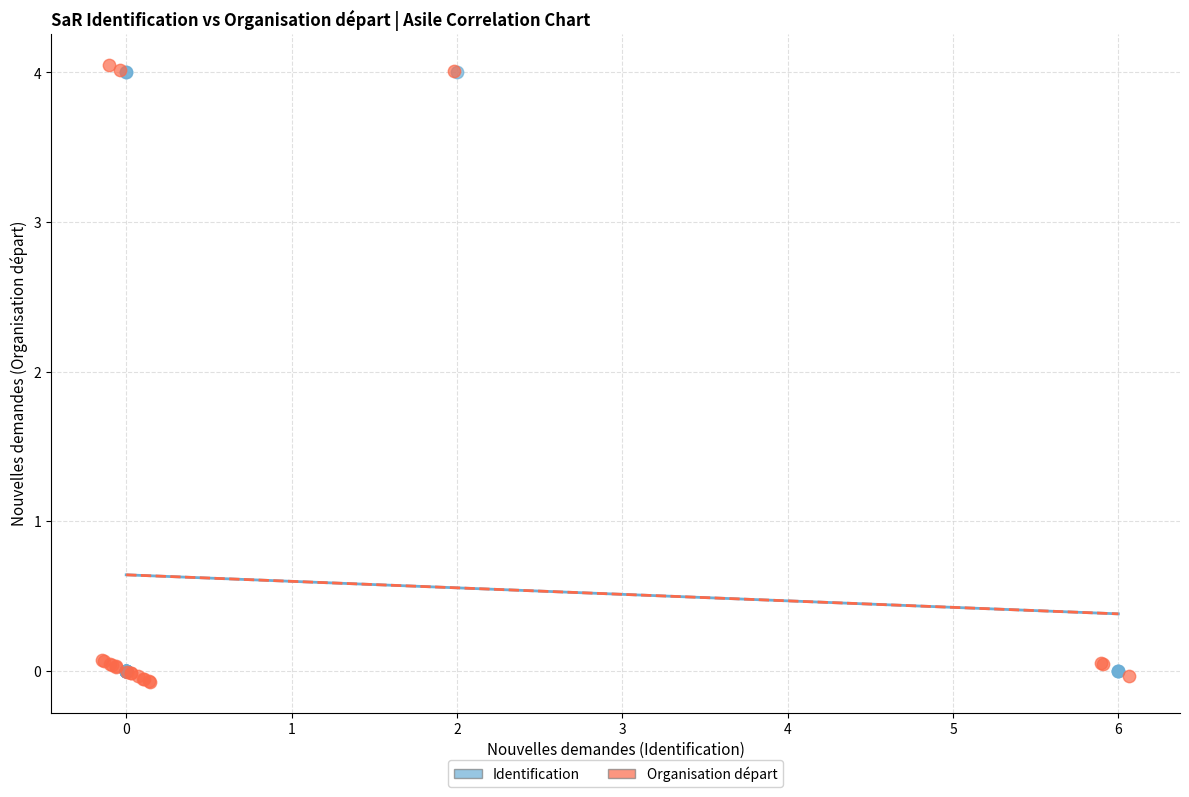

Which series has the largest Y range (max minus min)?

Organisation départ